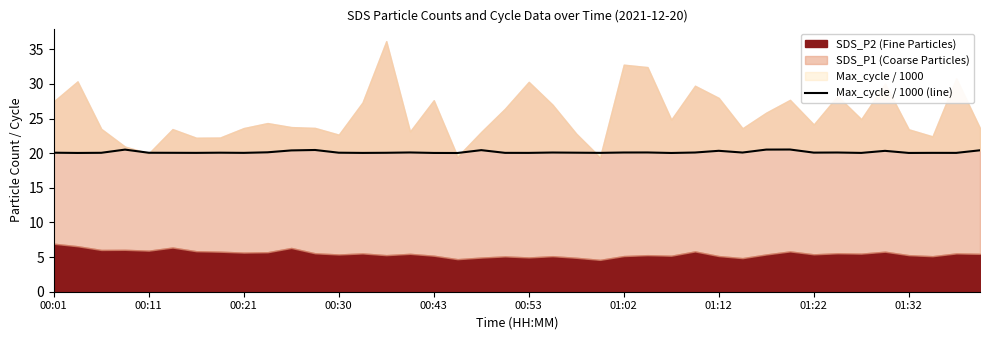

Is it true that the value at 30 is 20.5?

True